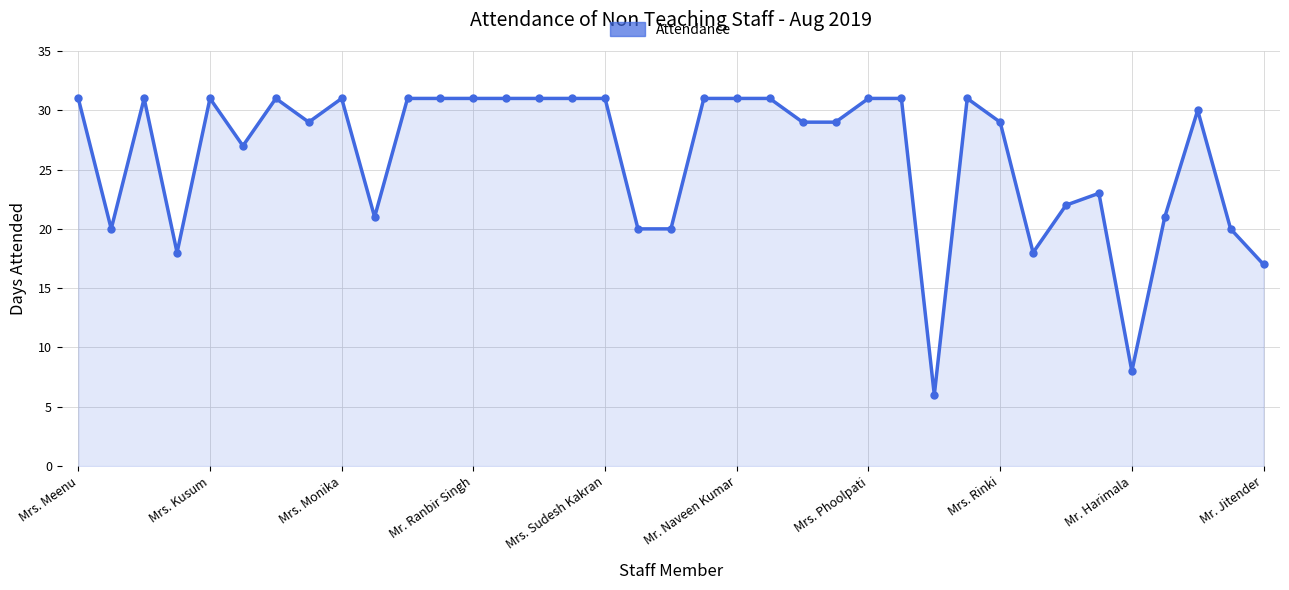

What is the maximum value shown in the chart?

31